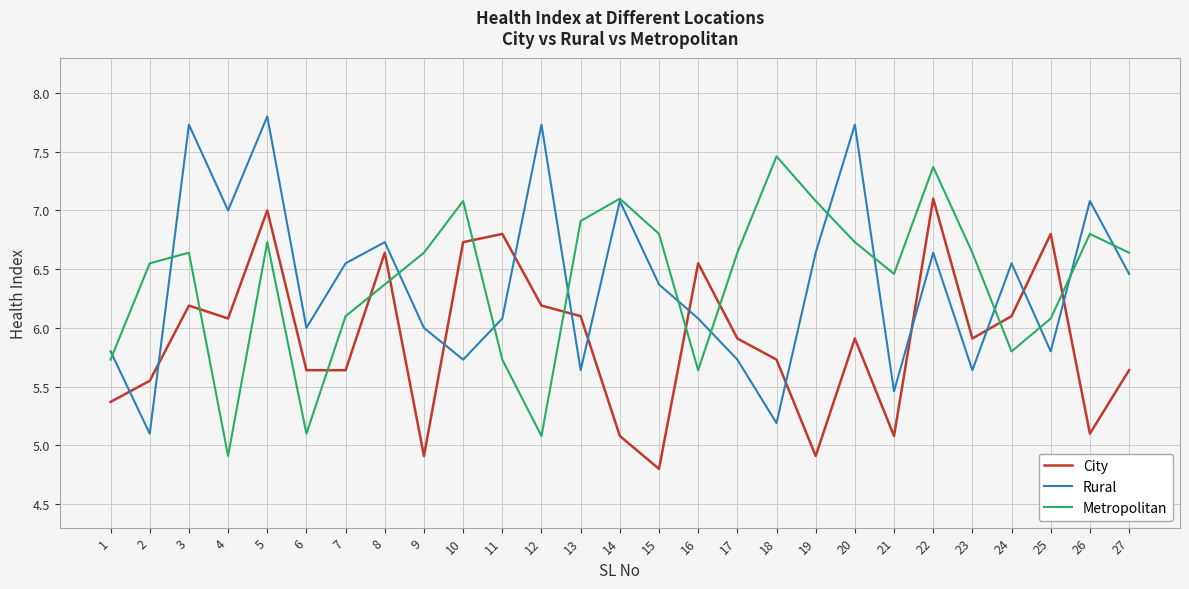

Rank the series at 24 from lowest to highest value.

Metropolitan, City, Rural